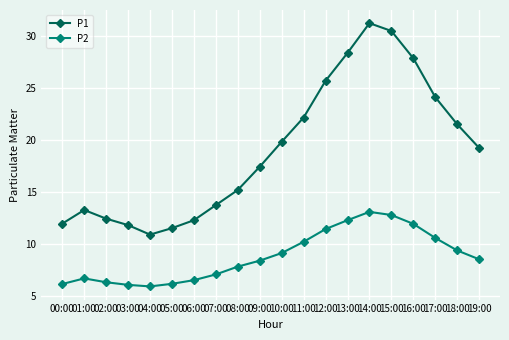

True or false: P1 and P2 intersect in this chart.

False